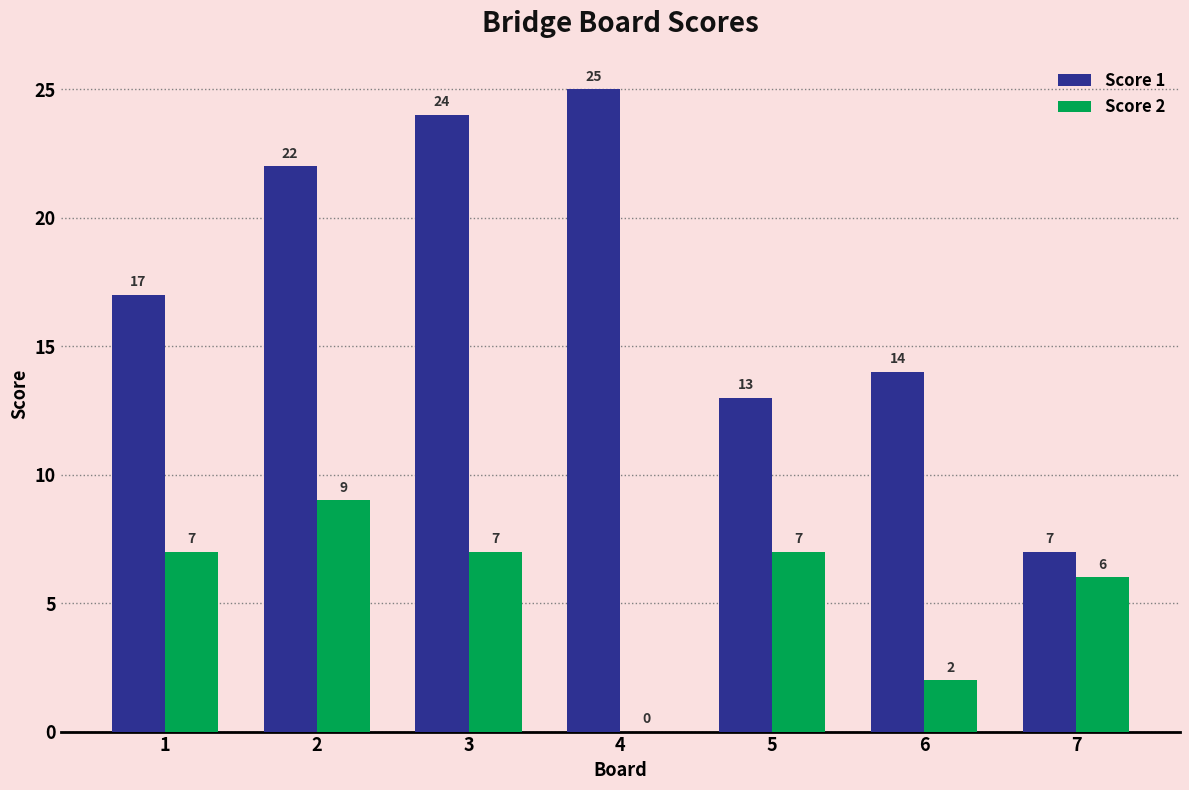

What is the sum of all Score 1 values?

122